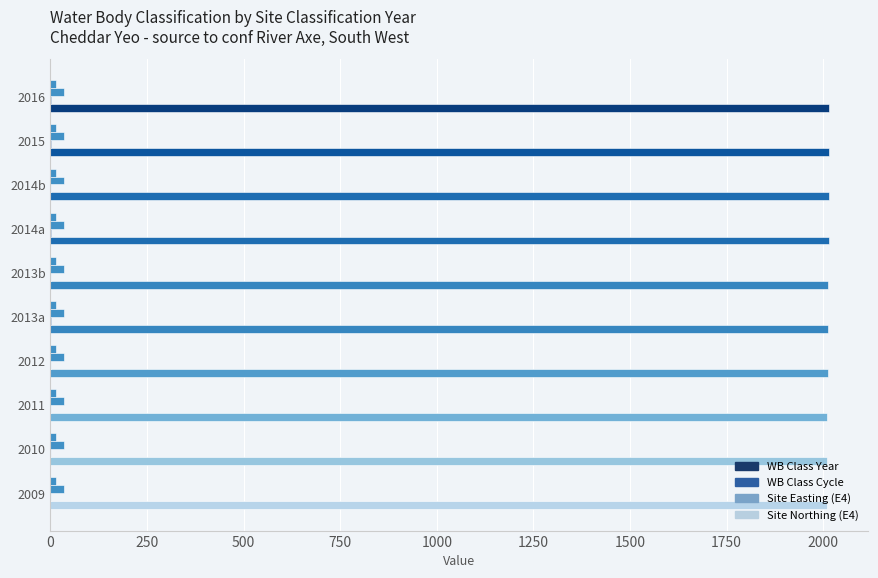

How many series are shown in this chart?

4